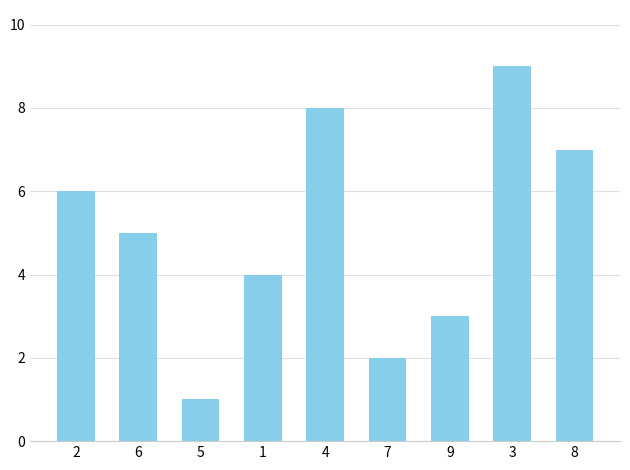

At which category does the chart reach its minimum across all series?

5